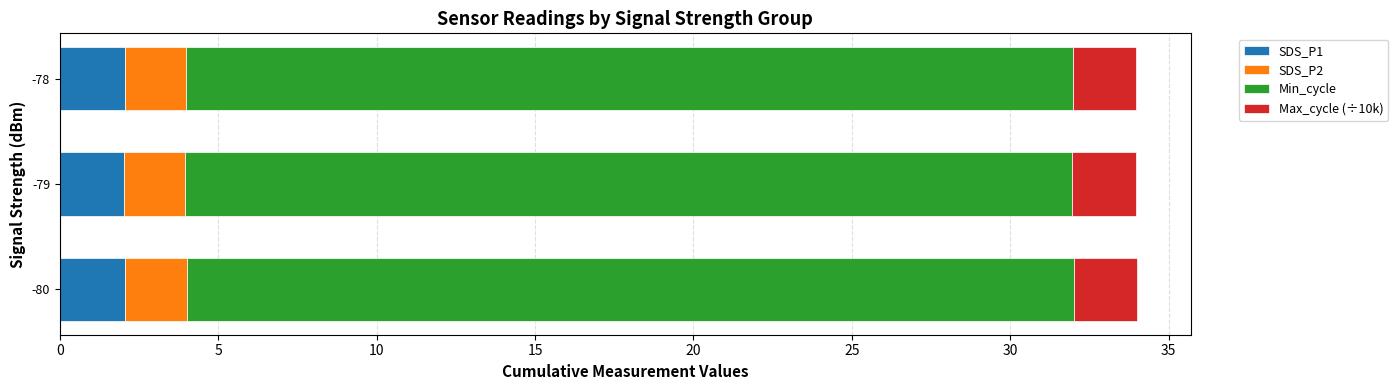

What is the total value across all series at -79?

34.0